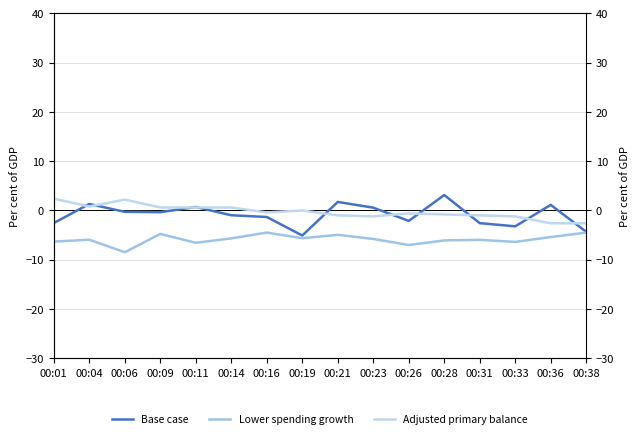

How many values in the Adjusted primary balance series exceed 0?

6